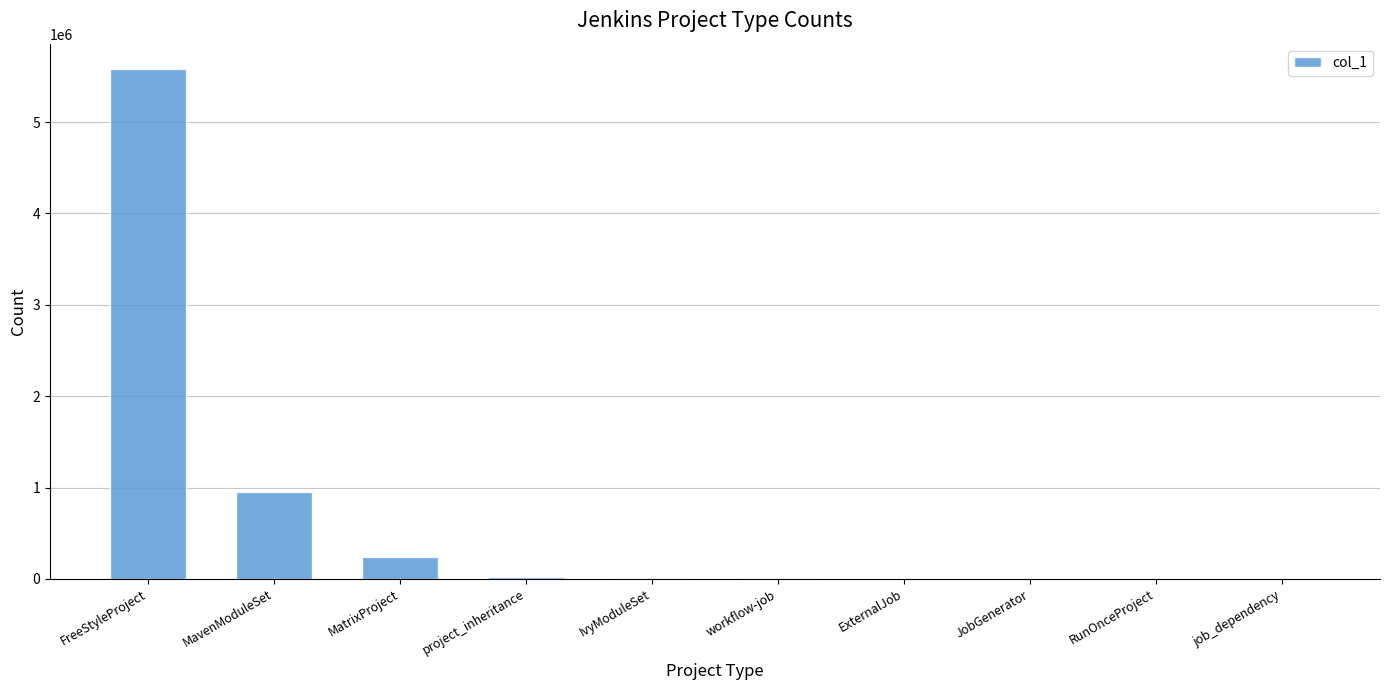

The chart shows a value of 7516876 at FreeStyleProject. True or false?

False